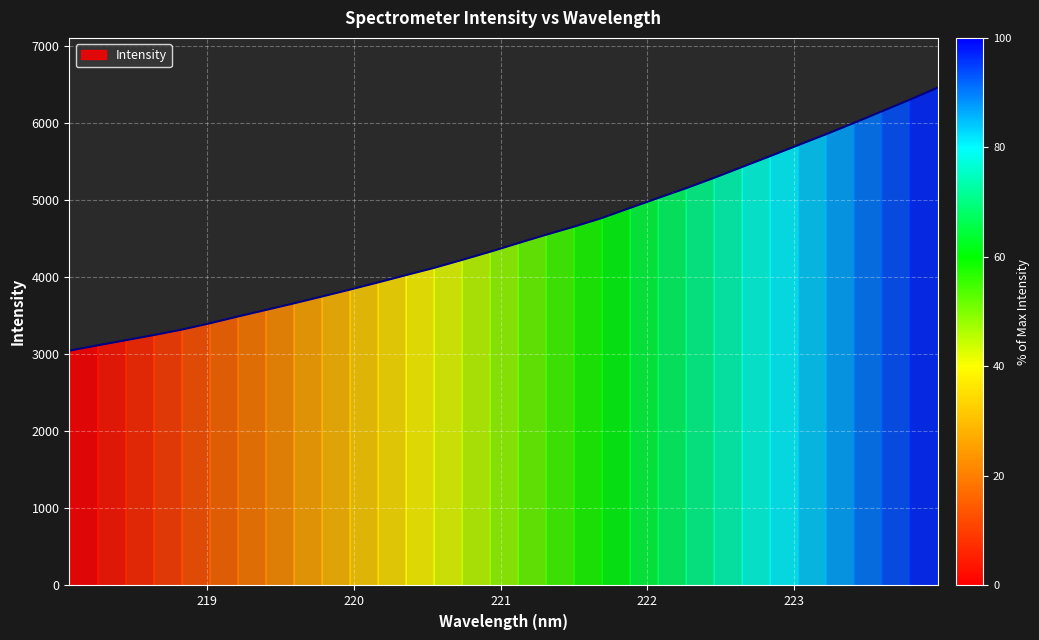

Which category has the lowest value across all series?

218.0596